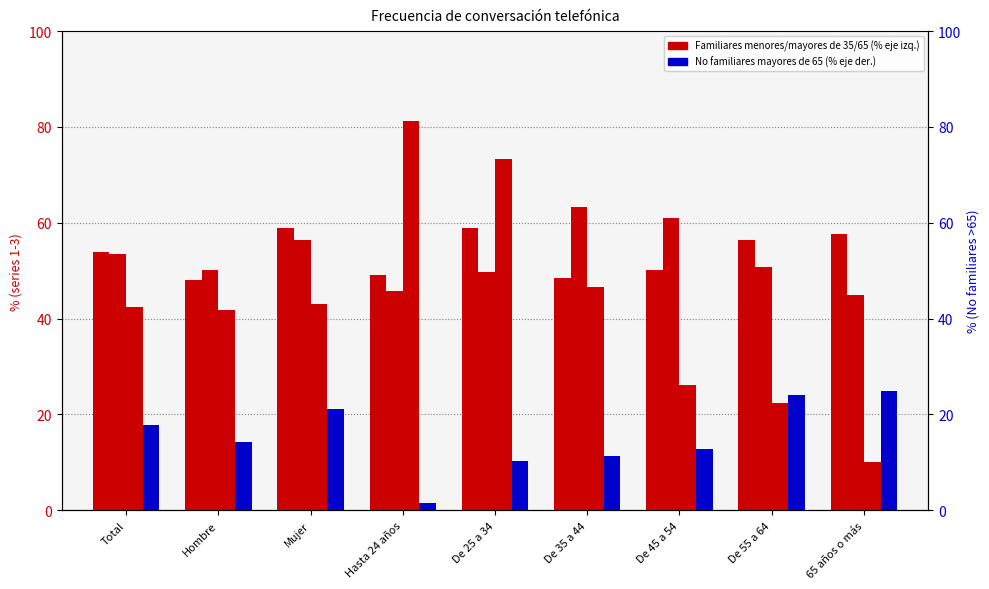

What is the value of the Familiares menores de 35 bar at the 7th from the left?

50.1